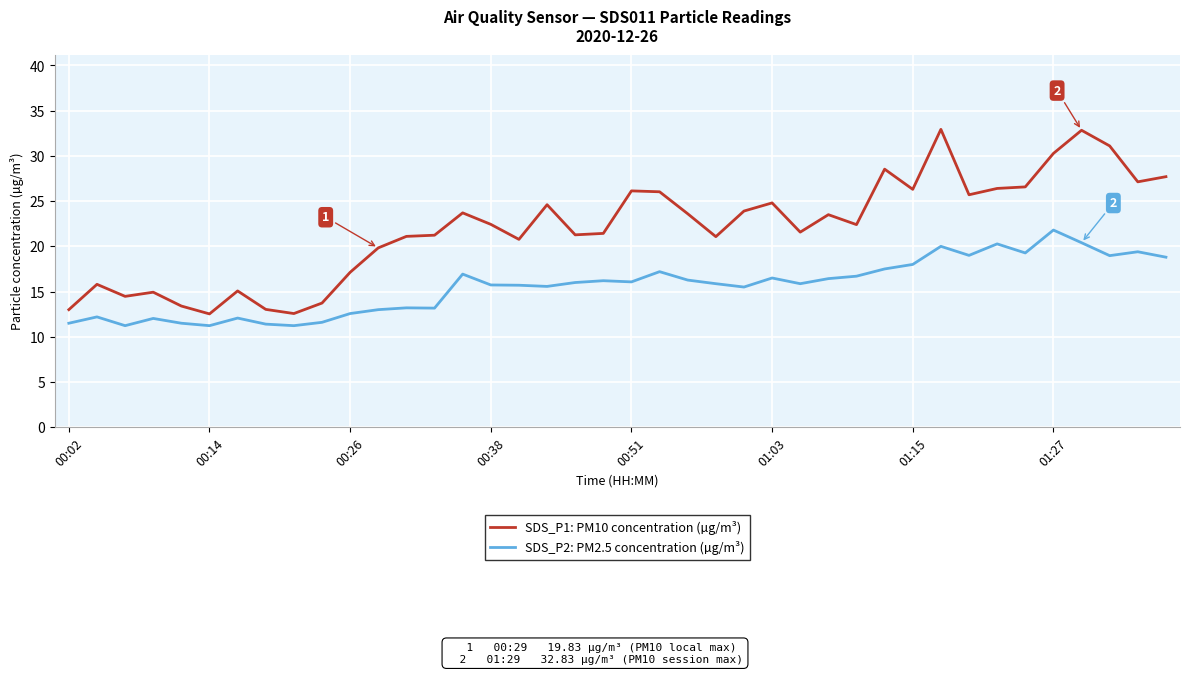

Which series has the largest total across all categories?

SDS_P1: PM10 concentration (µg/m³)